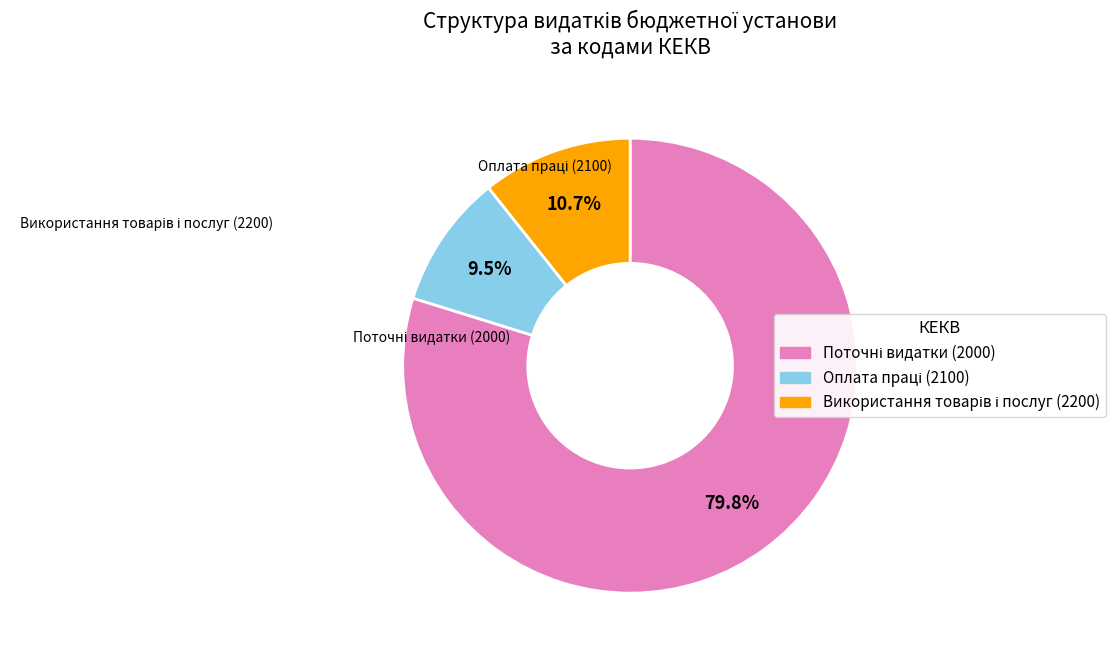

Does any single category account for the majority?

Yes